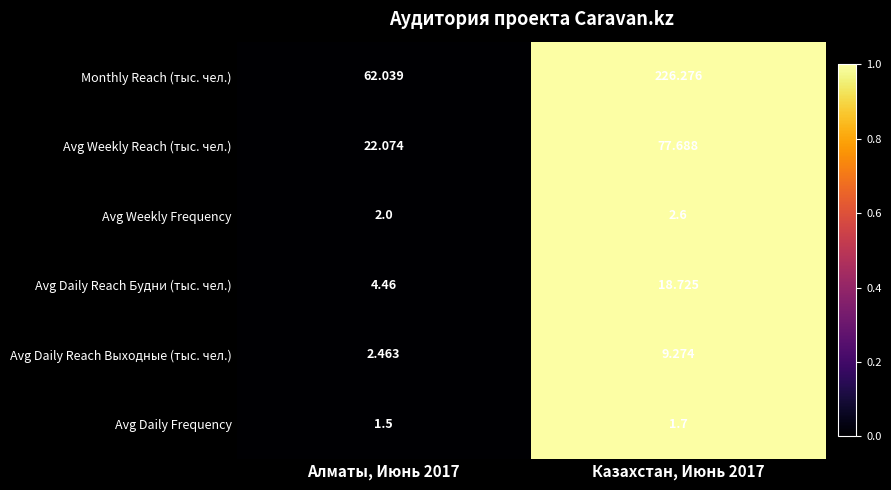

At Казахстан, Июнь 2017, list the series in order from smallest to largest.

Avg Daily Frequency, Avg Weekly Frequency, Avg Daily Reach Выходные (тыс. чел.), Avg Daily Reach Будни (тыс. чел.), Avg Weekly Reach (тыс. чел.), Monthly Reach (тыс. чел.)